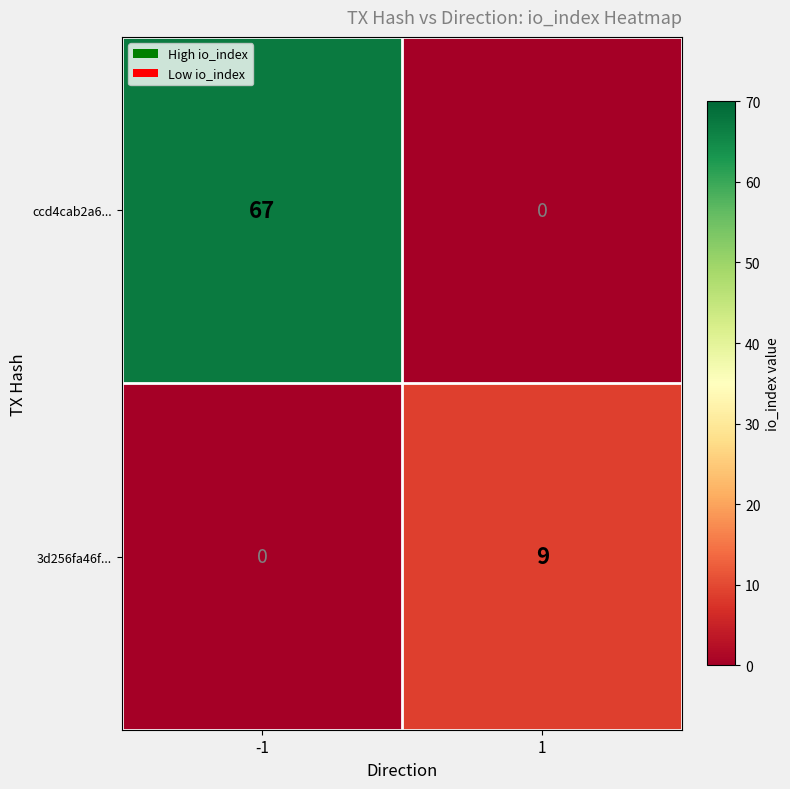

Which series has the widest spread of values?

ccd4cab2a6...